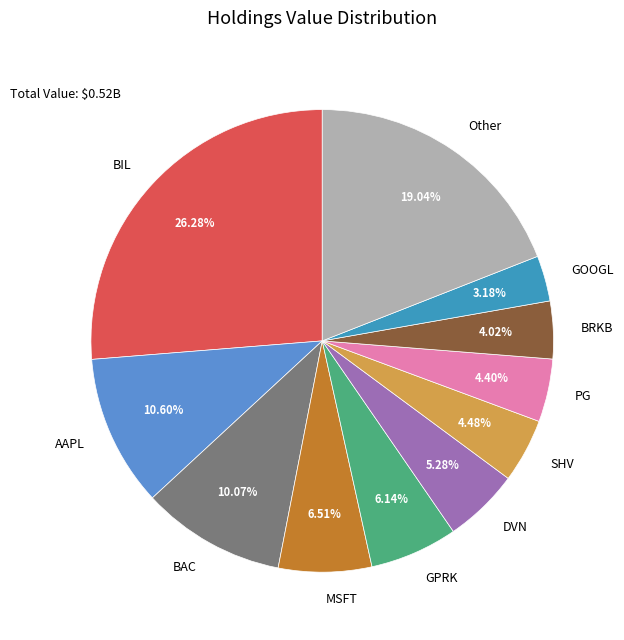

To the nearest percent, what is the average slice percentage?

9%